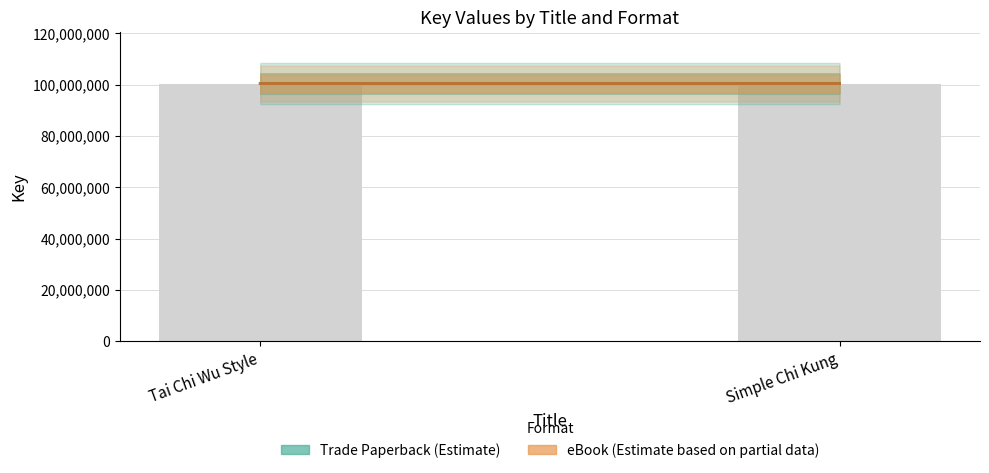

What is the label of the 2nd bar from the right?

Tai Chi Wu Style